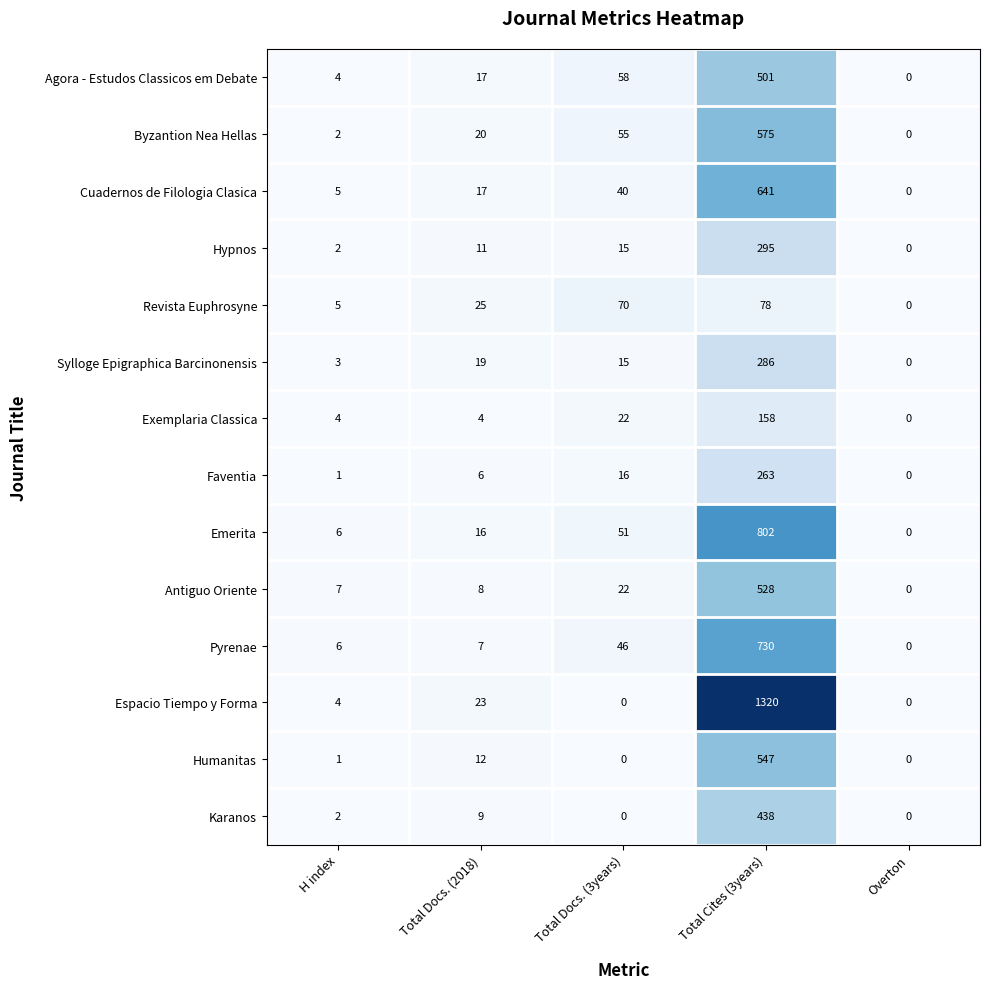

What is the spread (max minus min) of values at H index?

6